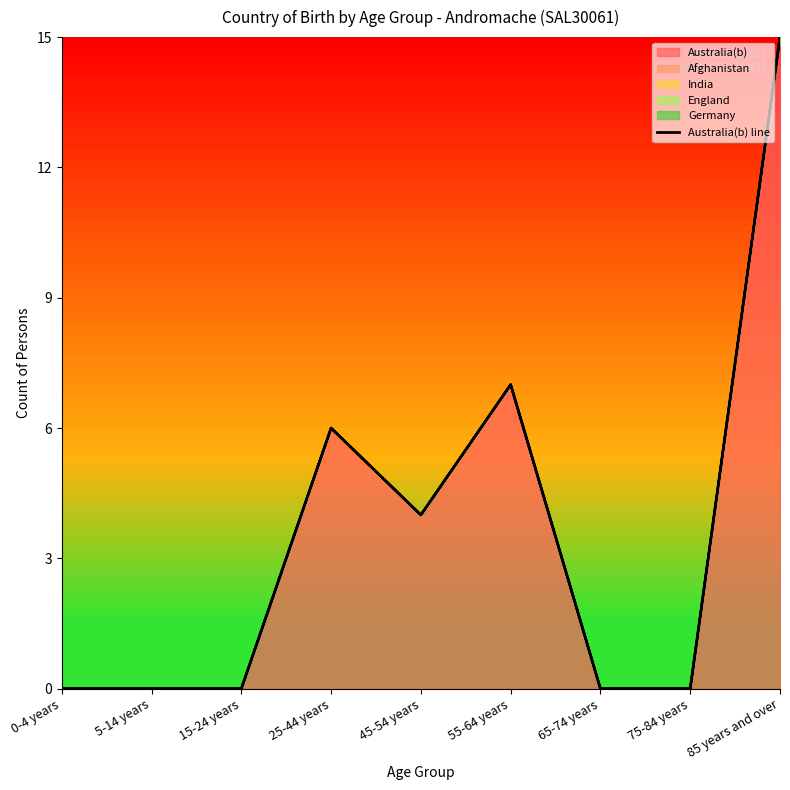

Reading left to right, what are all the values shown in this chart?

0	0	0	6	4	7	0	0	15